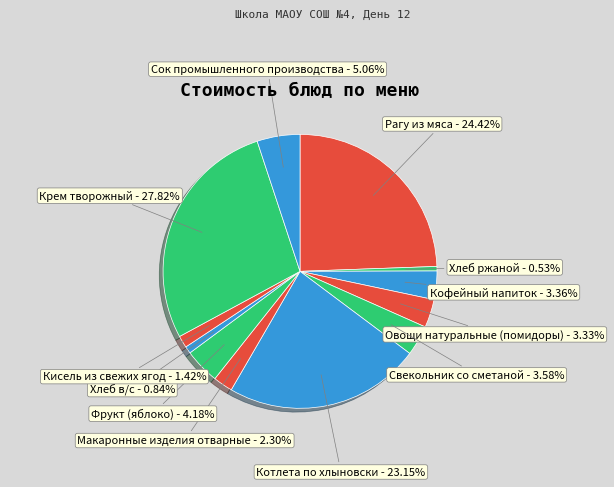

What is the smallest slice in the pie chart?

Хлеб ржаной